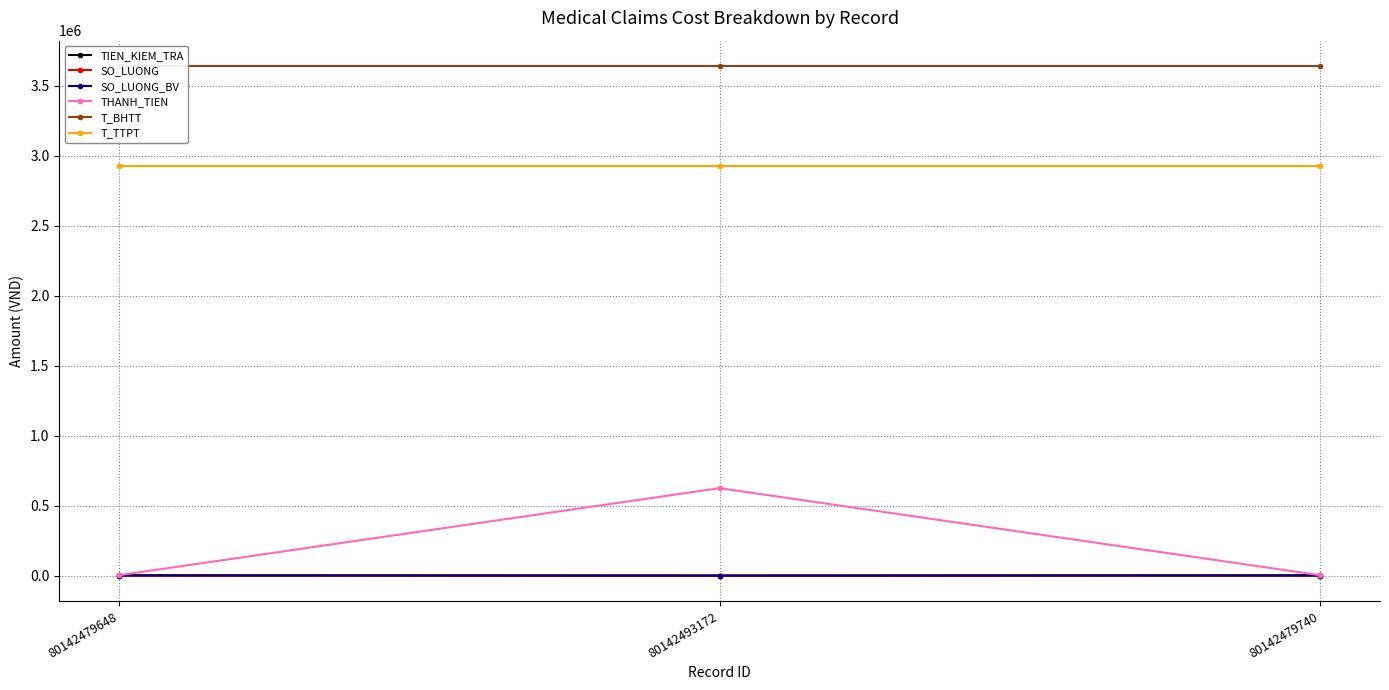

What is the sum of all T_BHTT values?

10920723